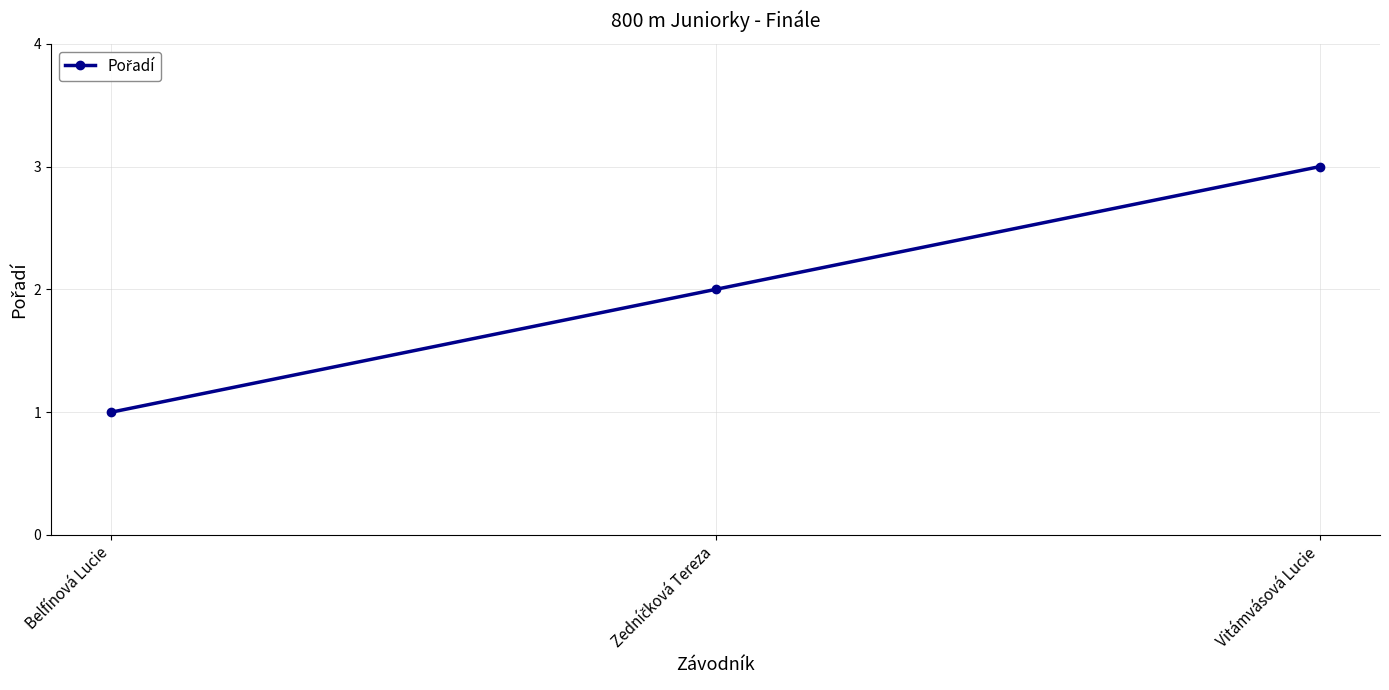

What is the difference between the values at Belfínová Lucie and Vitámvásová Lucie?

2